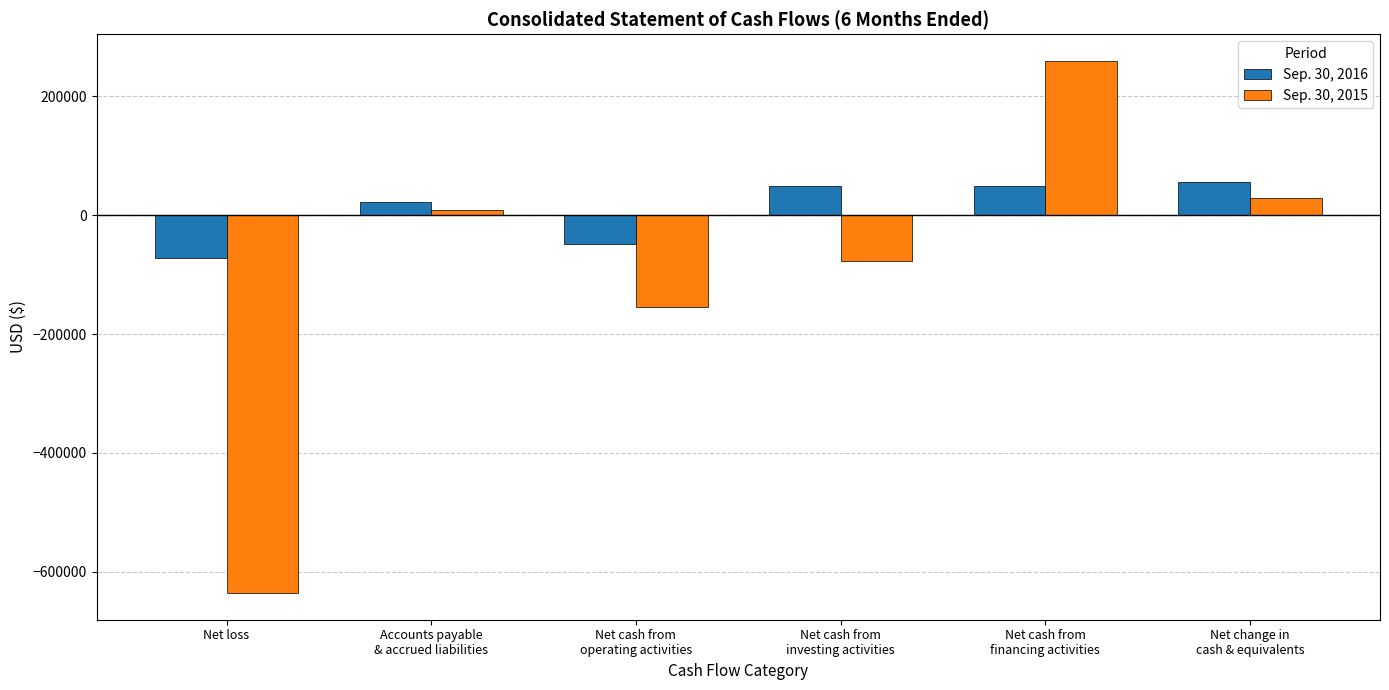

What is the minimum value shown in the chart?

-636057